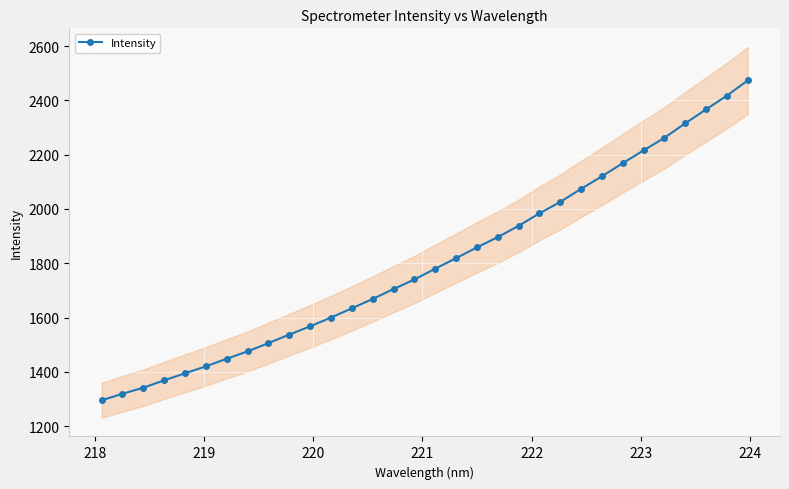

What is the value of the Intensity point at the 32nd from the left?

2473.7